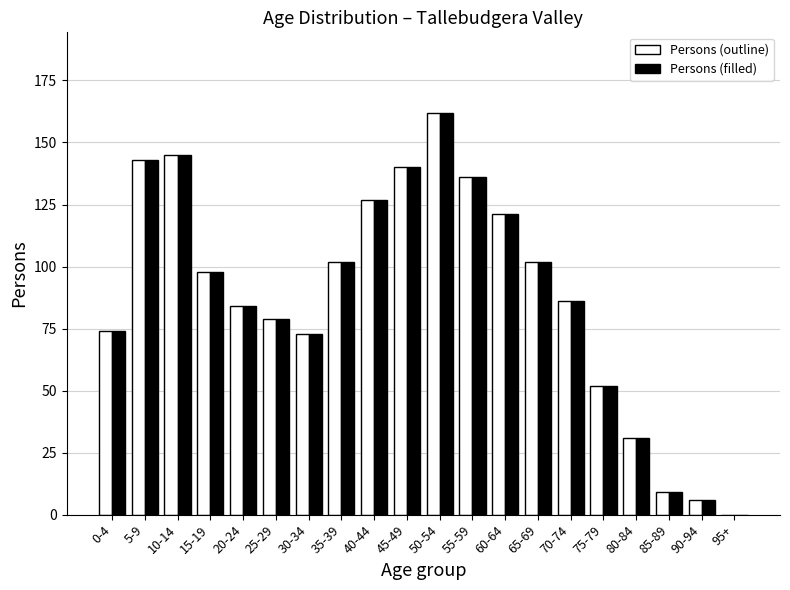

Is it true that Persons (filled) equals 98 at 15-19?

True